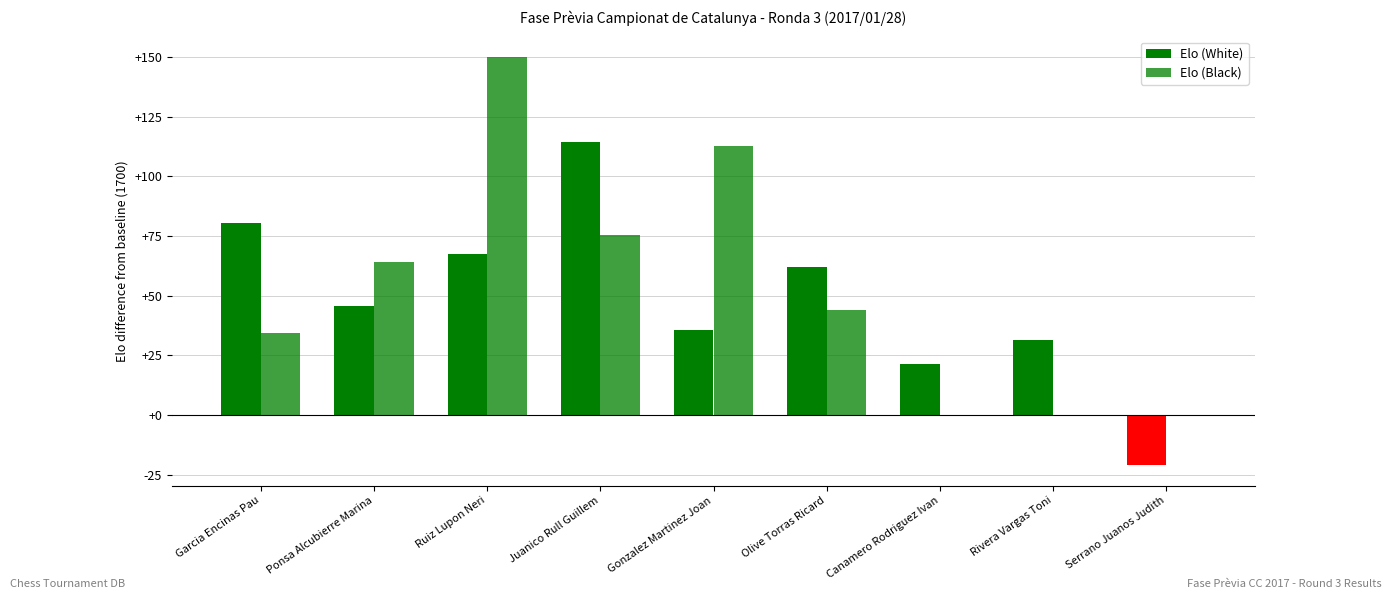

Are the bars horizontal?

No